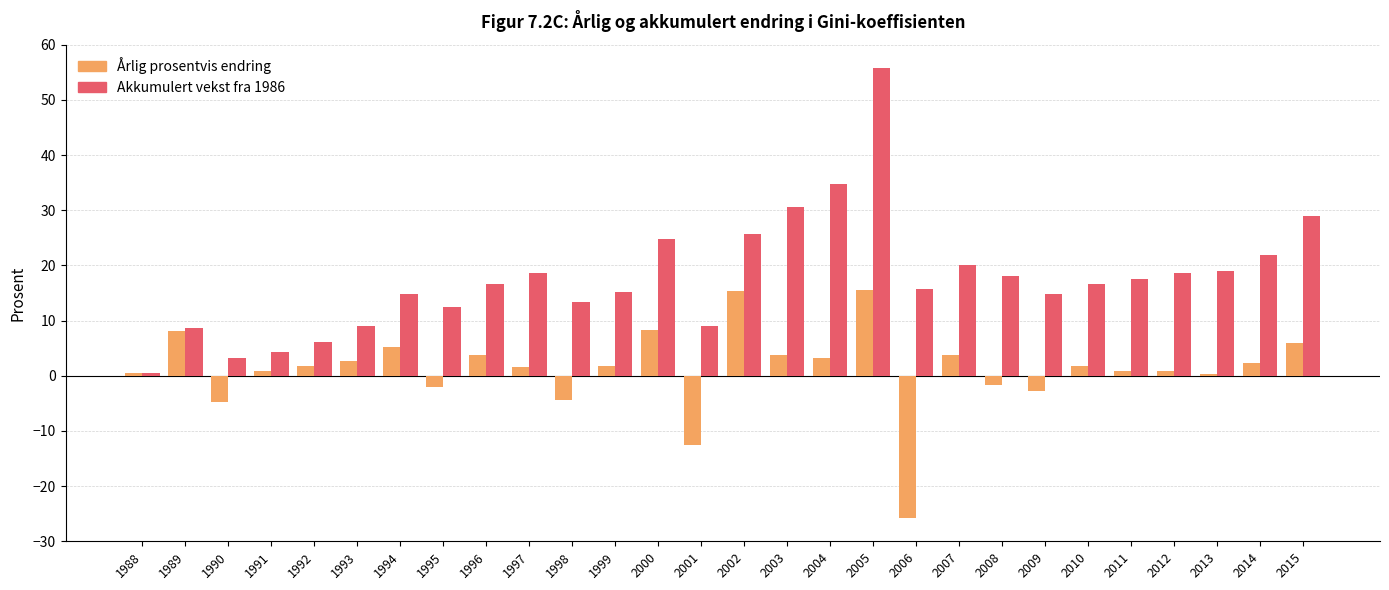

Where is Årlig prosentvis endring nearest to the value -5?

1990